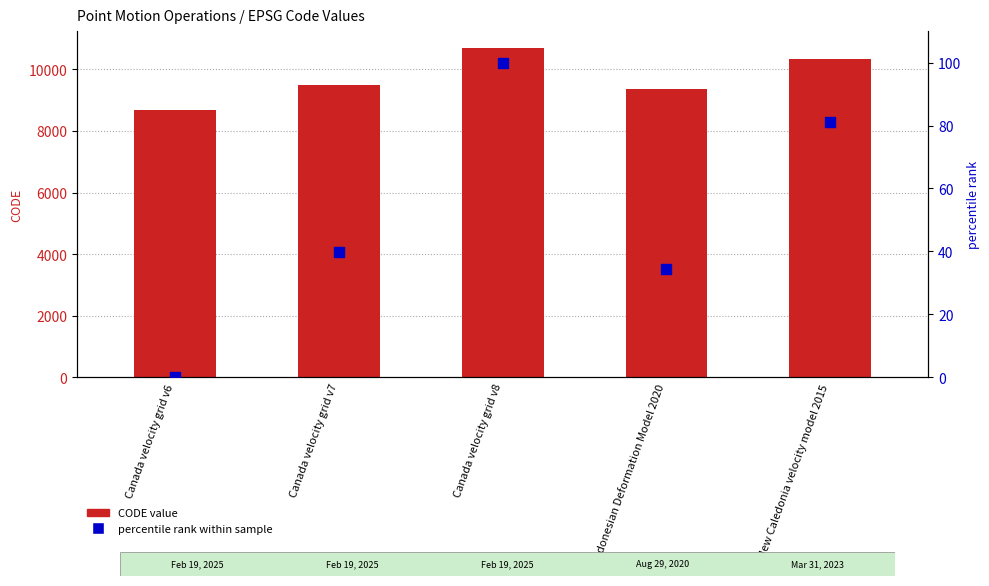

Which series contains the lowest Y value?

percentile rank within sample